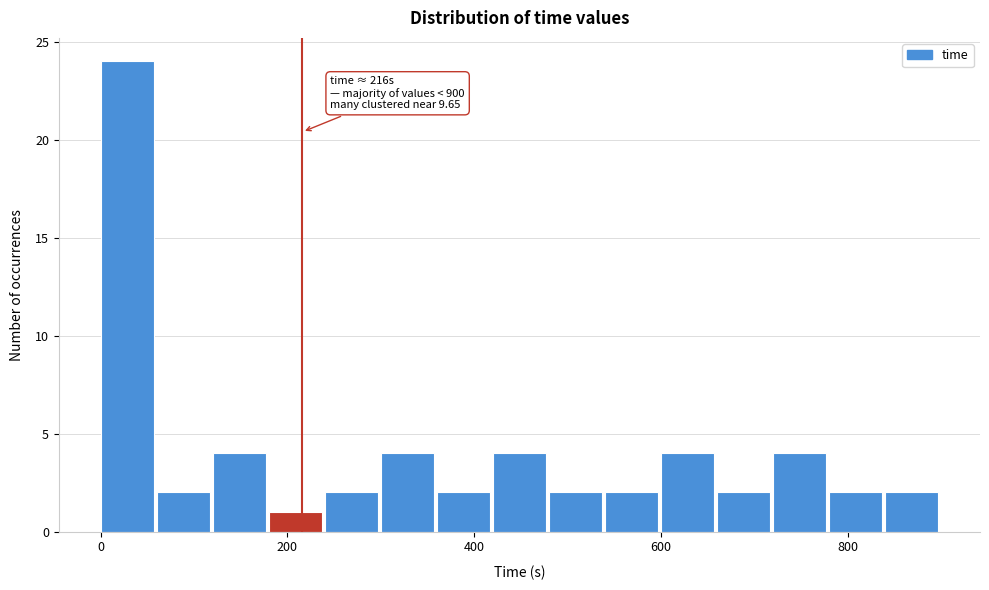

Around what value on the x-axis is the tallest bar? Give the approximate position of its centre, as read against the axis.

20